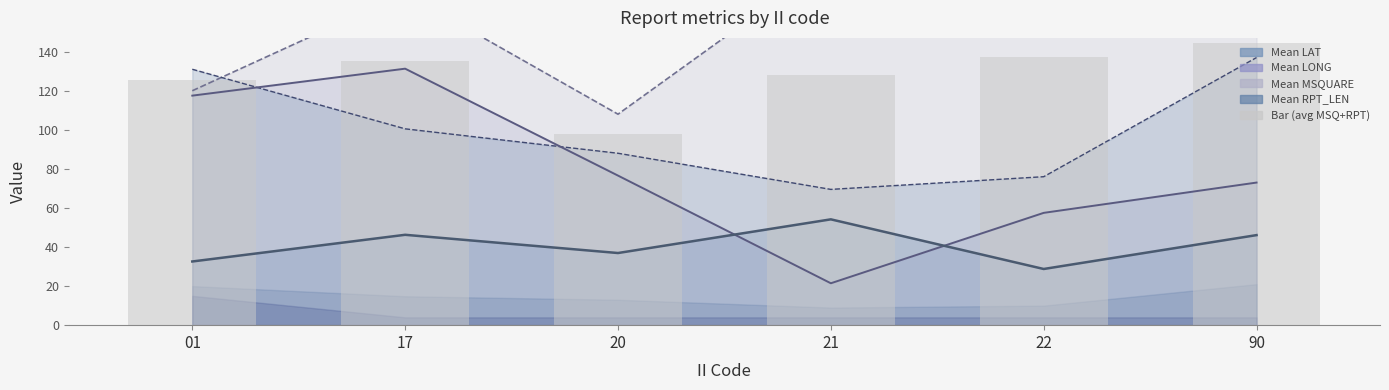

Rank the categories by value from highest to lowest.

90, 22, 17, 21, 01, 20